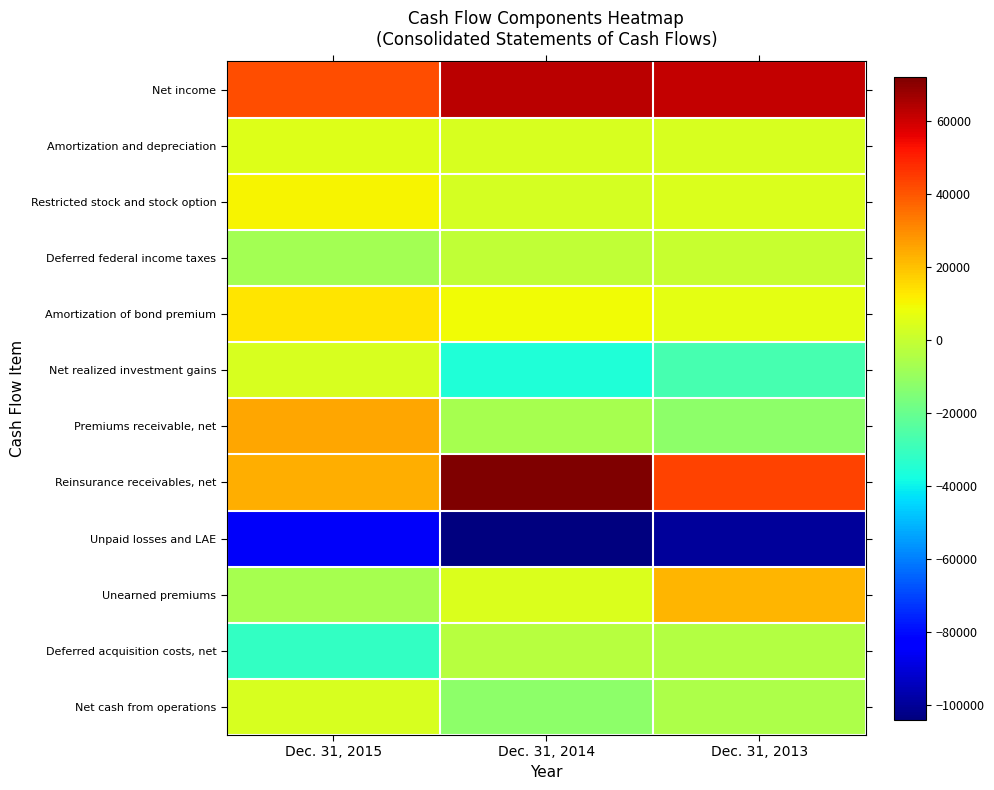

Reading left to right, list all the values displayed in this chart.

Net income: Dec. 31, 2015=41469	Dec. 31, 2014=62856	Dec. 31, 2013=61690
Amortization and depreciation: Dec. 31, 2015=5284	Dec. 31, 2014=3466	Dec. 31, 2013=3807
Restricted stock and stock option: Dec. 31, 2015=10271	Dec. 31, 2014=2900	Dec. 31, 2013=4349
Deferred federal income taxes: Dec. 31, 2015=-7201	Dec. 31, 2014=-828	Dec. 31, 2013=-3
Amortization of bond premium: Dec. 31, 2015=13643	Dec. 31, 2014=9103	Dec. 31, 2013=6696
Net realized investment gains: Dec. 31, 2015=3374	Dec. 31, 2014=-35860	Dec. 31, 2013=-27412
Premiums receivable, net: Dec. 31, 2015=25325	Dec. 31, 2014=-6698	Dec. 31, 2013=-12136
Reinsurance receivables, net: Dec. 31, 2015=23966	Dec. 31, 2014=72169	Dec. 31, 2013=43940
Unpaid losses and LAE: Dec. 31, 2015=-84914	Dec. 31, 2014=-103994	Dec. 31, 2013=-99639
Unearned premiums: Dec. 31, 2015=-6764	Dec. 31, 2014=4186	Dec. 31, 2013=22515
Deferred acquisition costs, net: Dec. 31, 2015=-31279	Dec. 31, 2014=-3061	Dec. 31, 2013=-3912
Net cash from operations: Dec. 31, 2015=3750	Dec. 31, 2014=-12002	Dec. 31, 2013=-4921